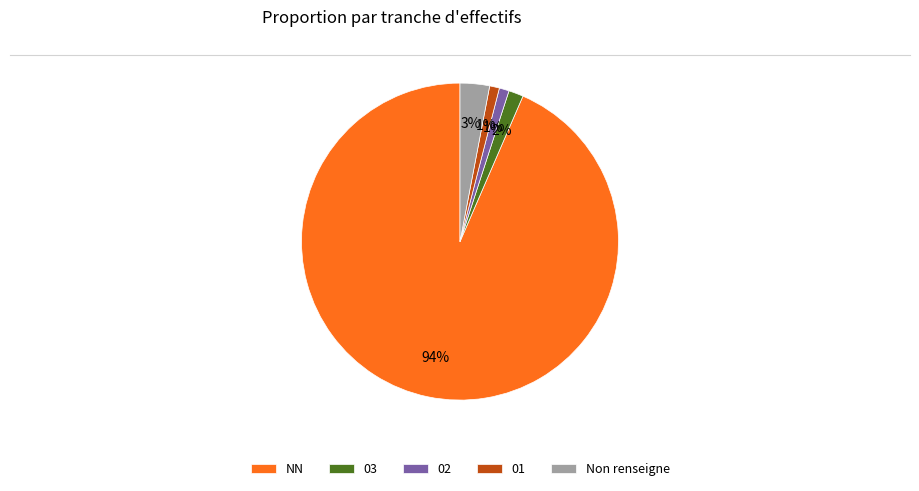

To the nearest percent, what is the combined percentage of 02 and NN?

94%